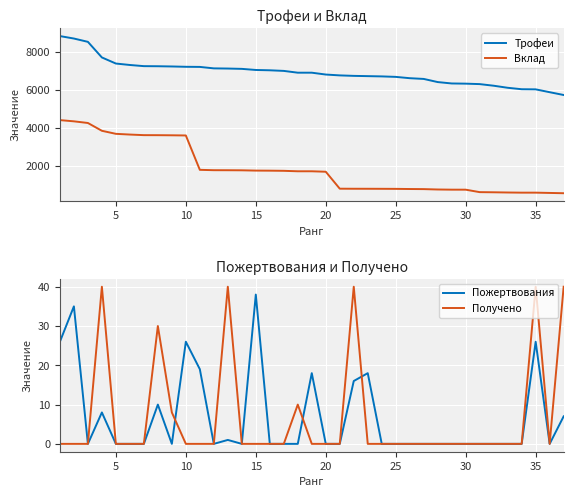

True or false: Трофеи and Вклад cross at least once.

False